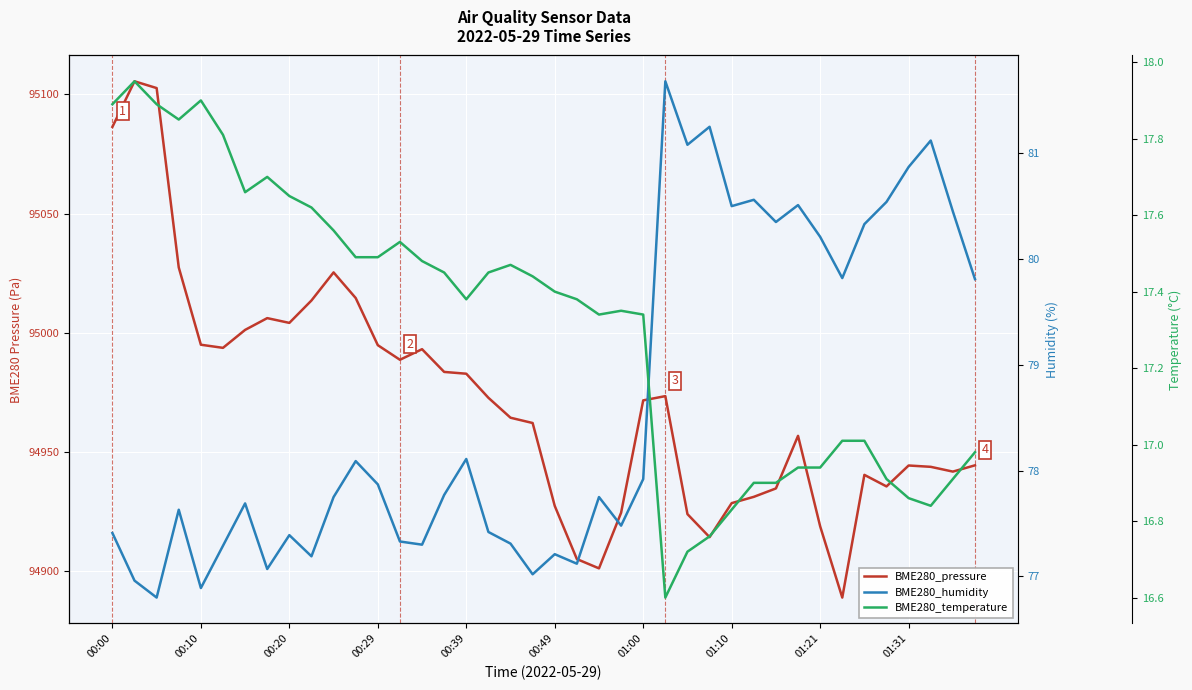

Between 00:49 and 01:21, which is larger?

00:49